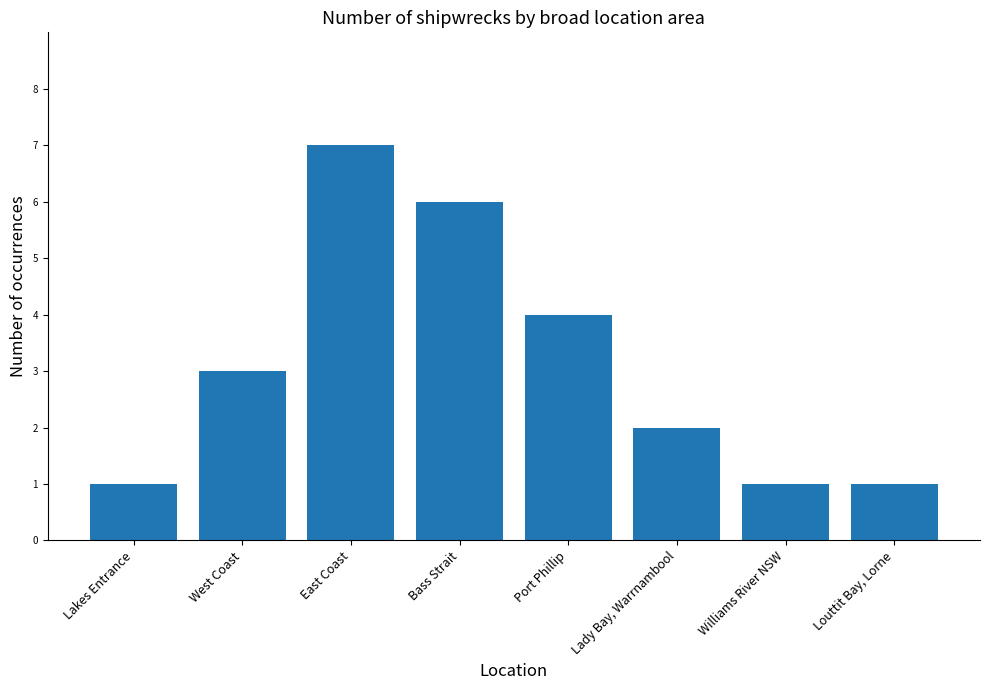

What is the greatest value displayed?

7